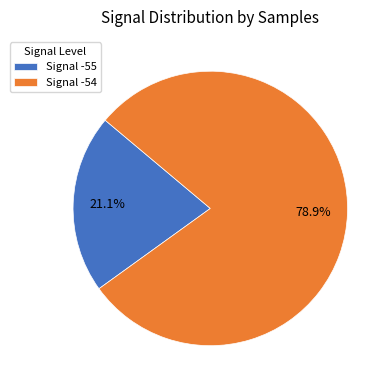

Rank the categories by value from lowest to highest.

Signal -55, Signal -54